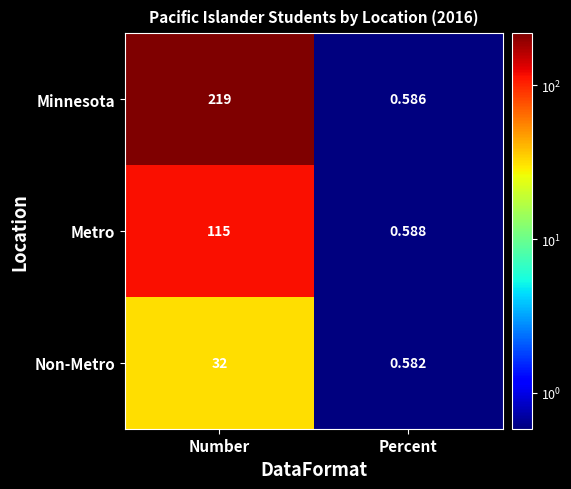

Which series has the largest total across all categories?

Minnesota